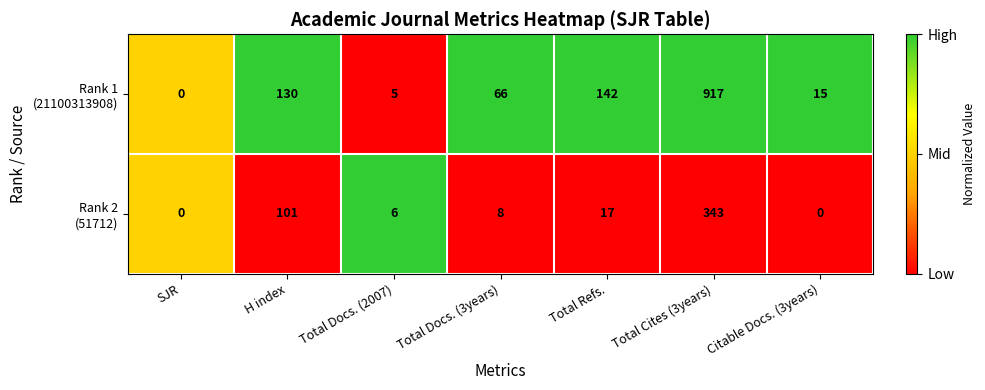

What is the greatest value displayed?

917